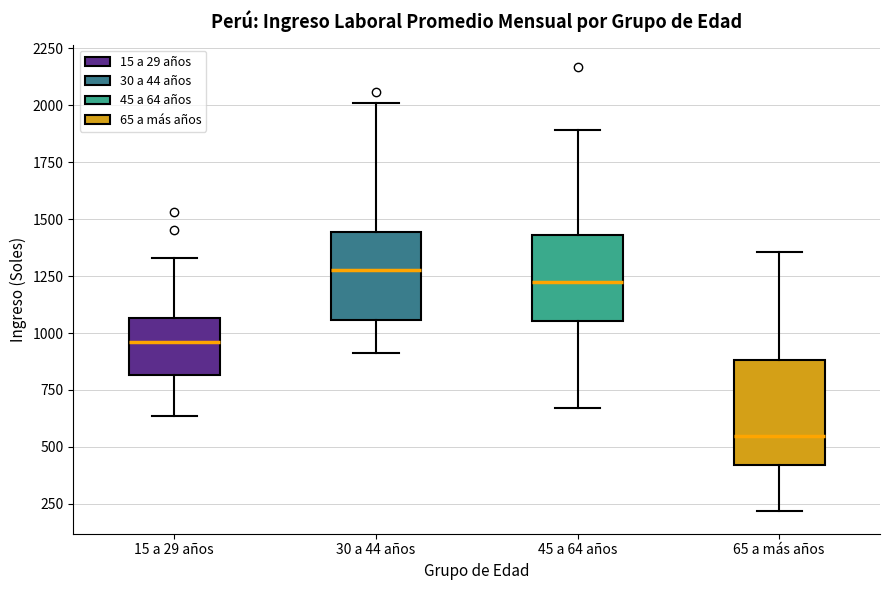

Reading left to right, transcribe this box plot: for each box, give where its median line is, the range the box spans, and where its two whiskers end, as read against the y-axis. The values are not printed on the chart, so give them approximately, as read against the axis.

15 a 29 años: median 950, box 800 to 1050, whiskers 650 to 1350
30 a 44 años: median 1300, box 1050 to 1450, whiskers 900 to 2000
45 a 64 años: median 1200, box 1050 to 1450, whiskers 650 to 1900
65 a más años: median 550, box 400 to 900, whiskers 200 to 1350